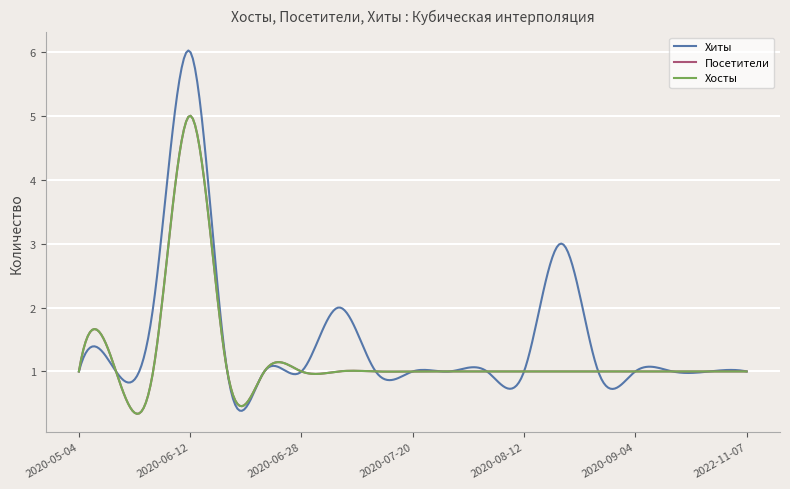

Is this an area chart (filled region under the line)?

No